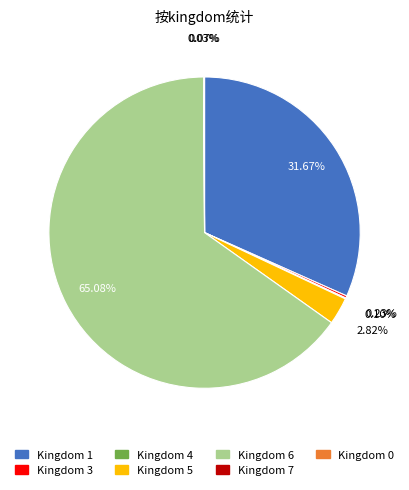

Does Kingdom 6 represent more than half of the total?

Yes